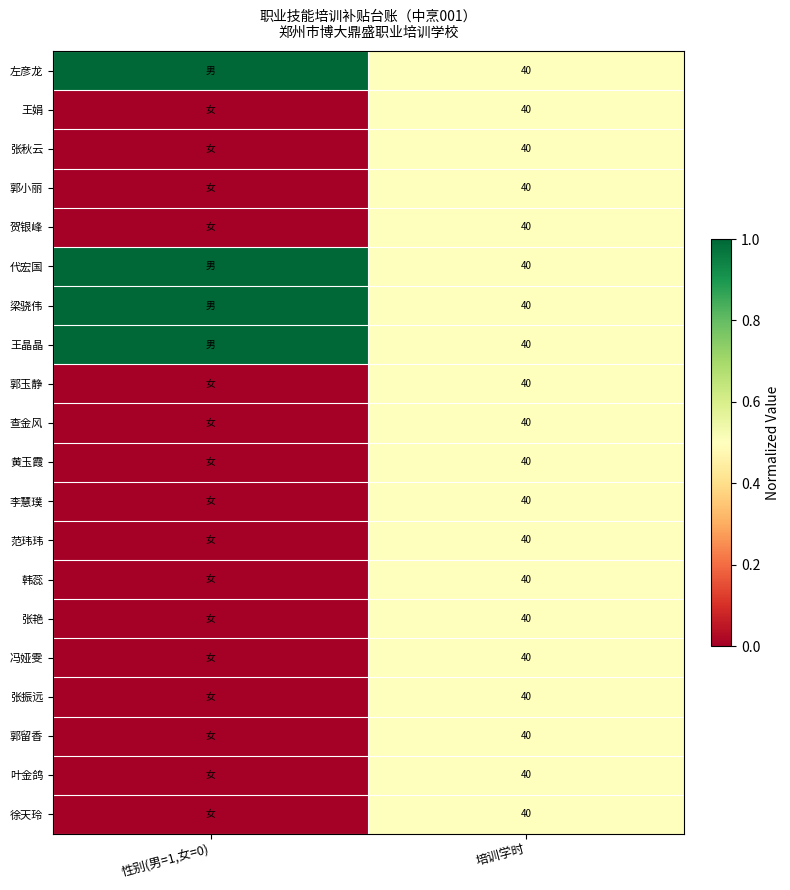

Is it true that 李慧璞 equals 40 at 培训学时?

True